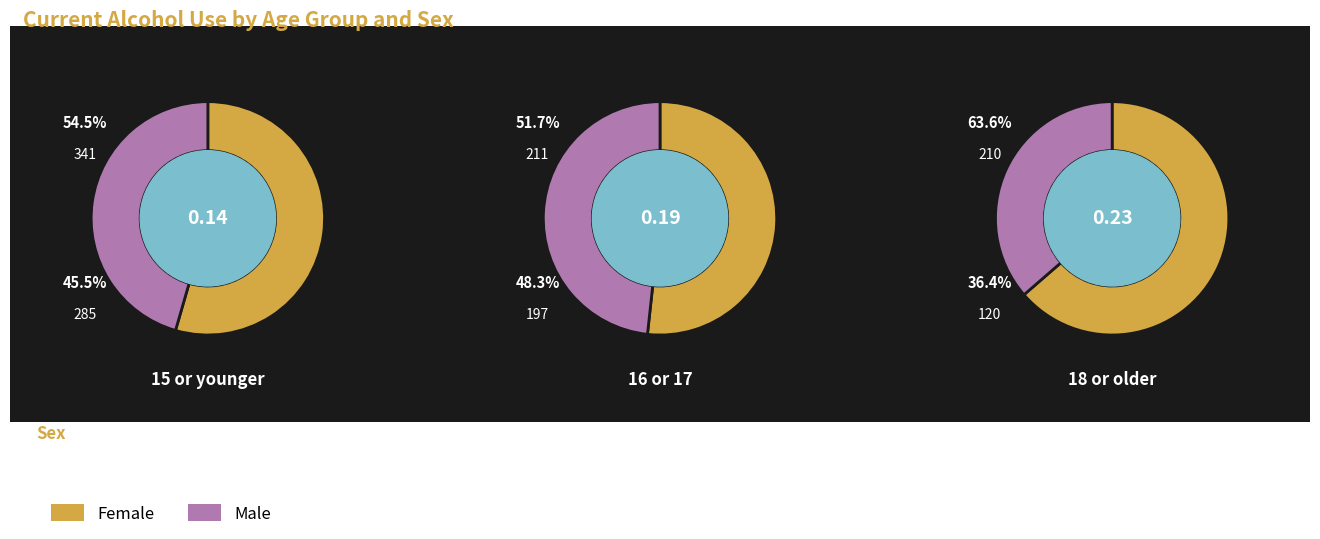

Which slice is the largest?

15 or younger